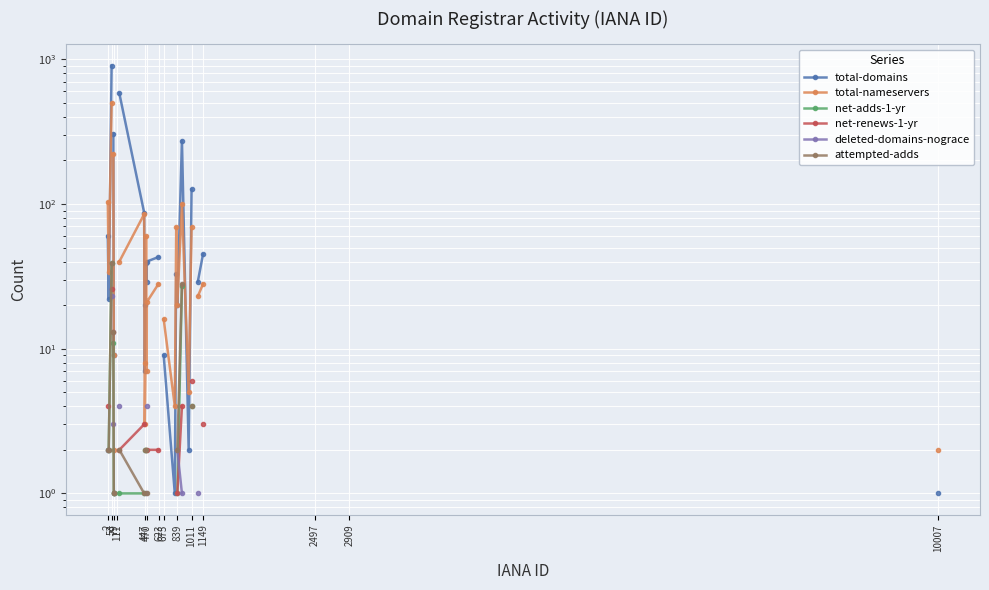

True or false: total-nameservers has more than 0 points higher than both neighbors.

True